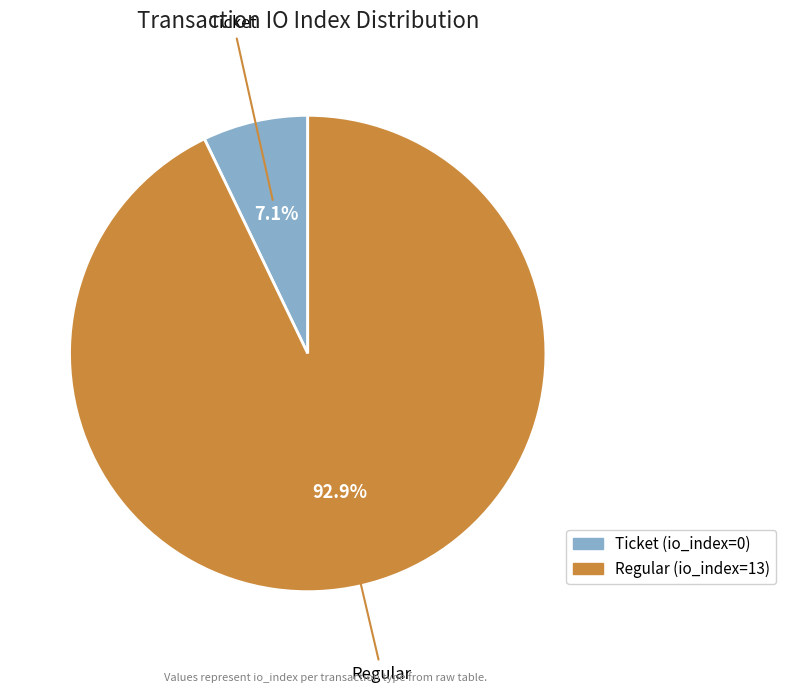

How many slices are in this pie chart?

2